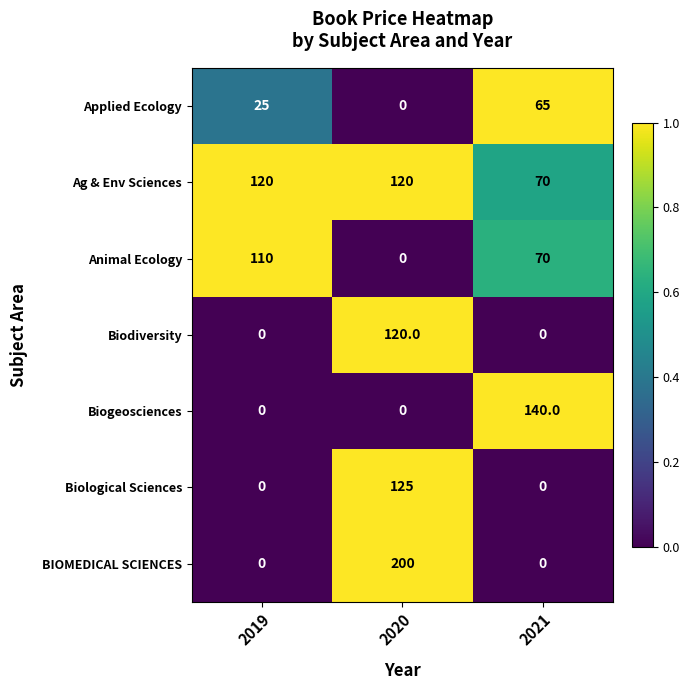

Which series changed the most between 2019 and 2021?

Biogeosciences